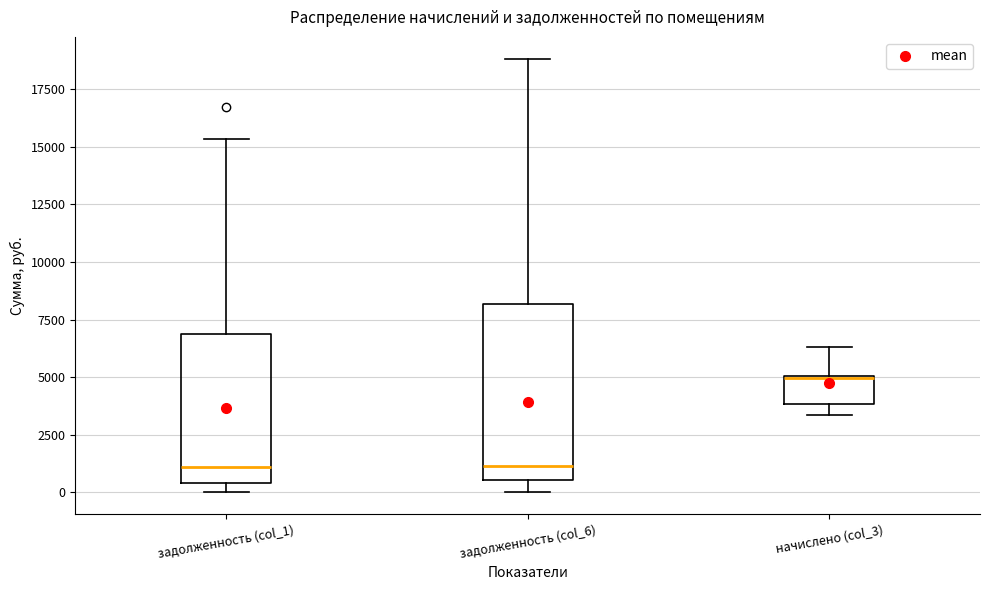

Where does the median line of the box for задолженность (col_1) sit on the y-axis? The values are not printed on the chart, so give them approximately, as read against the axis.

1000